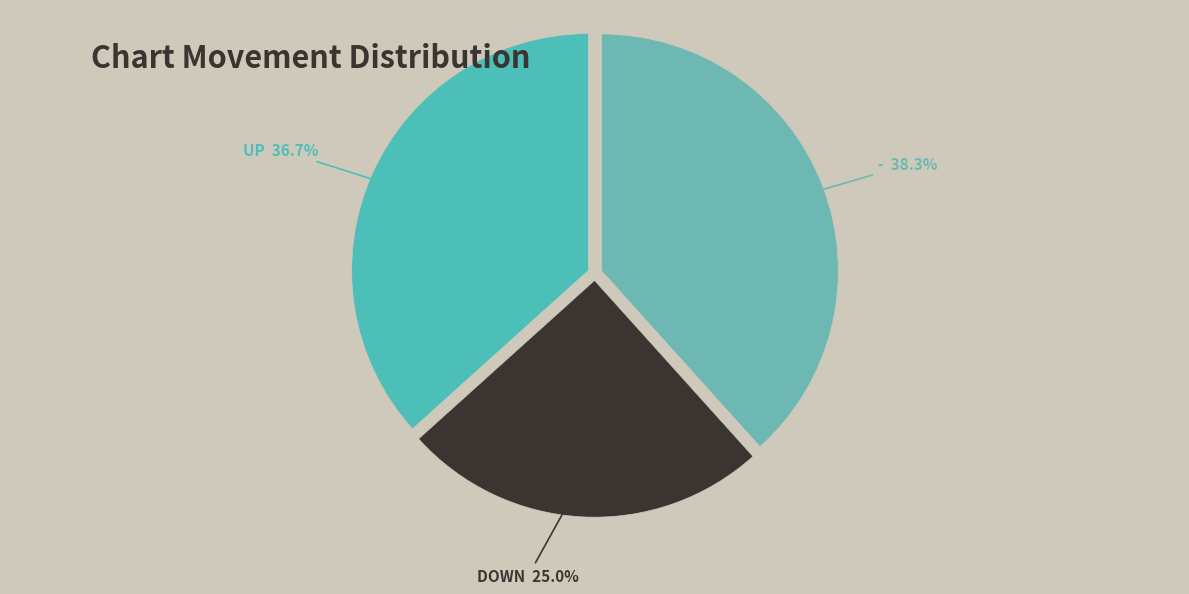

How many slices are in this pie chart?

3